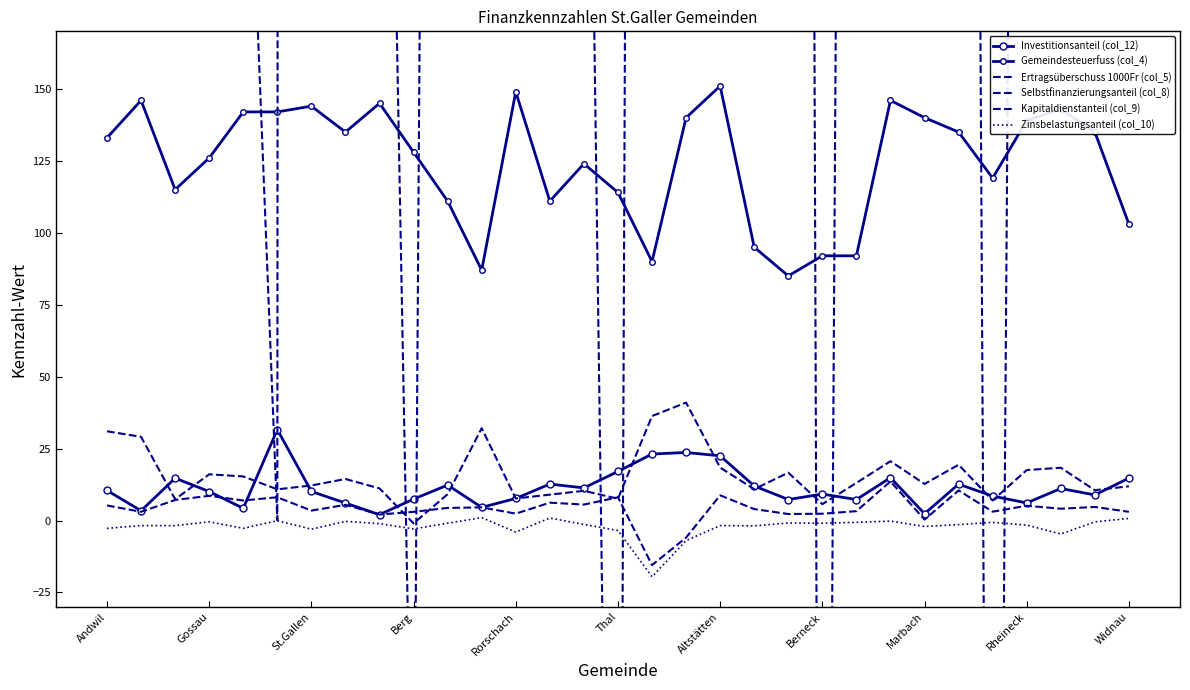

What position from the right is 23?

8